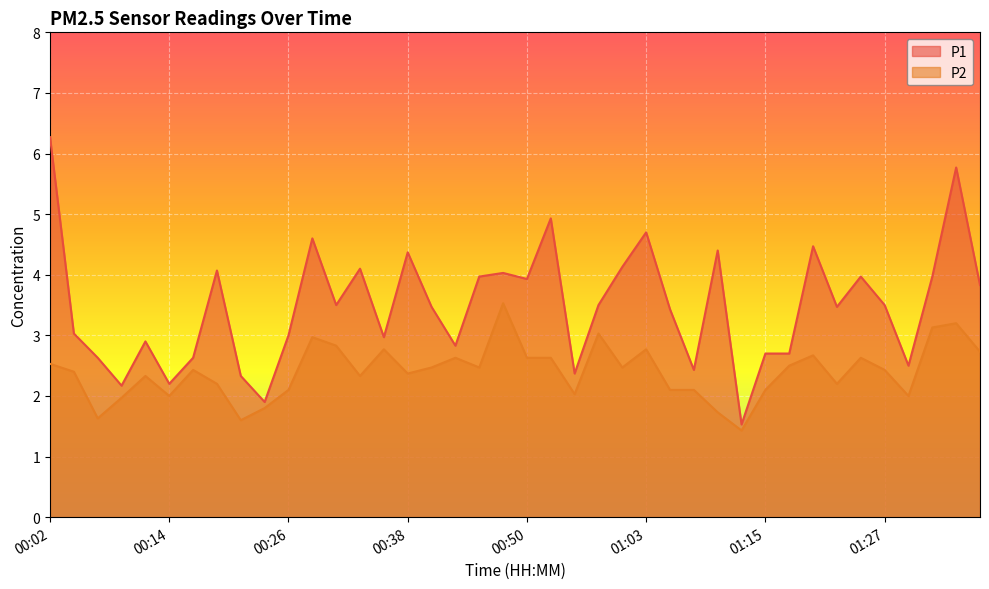

How many lines are shown in the chart?

2